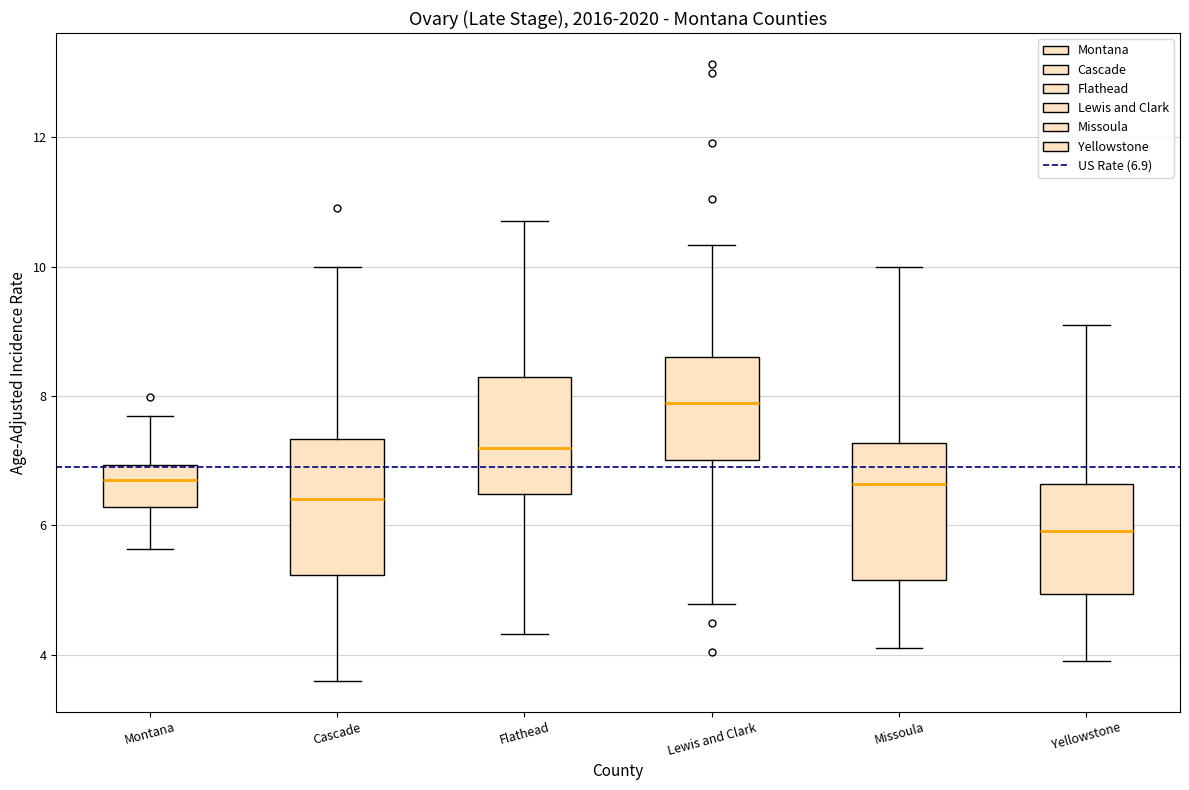

Where does the upper whisker of the box for Montana end on the y-axis? The values are not printed on the chart, so give them approximately, as read against the axis.

7.6